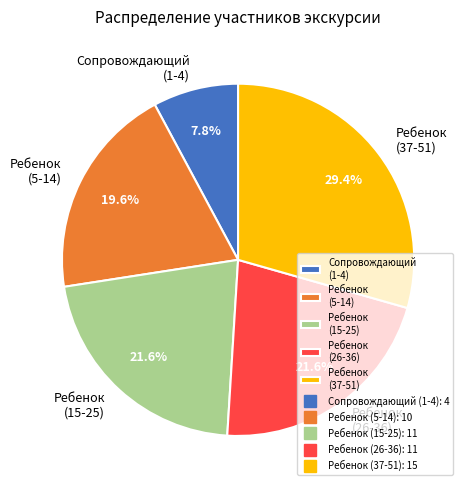

What is the smallest slice in the pie chart?

Сопровождающий (1-4)